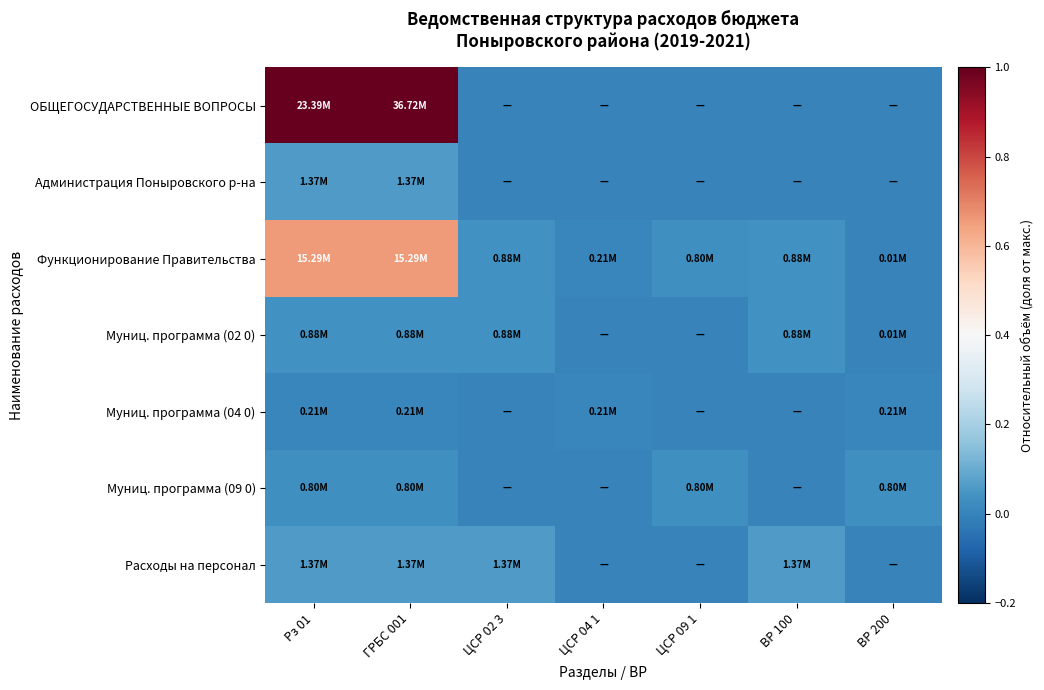

Rank the series by their maximum value, from lowest to highest.

Муниц. программа (04 0), Муниц. программа (09 0), Муниц. программа (02 0), Администрация Поныровского р-на, Расходы на персонал, Функционирование Правительства, ОБЩЕГОСУДАРСТВЕННЫЕ ВОПРОСЫ